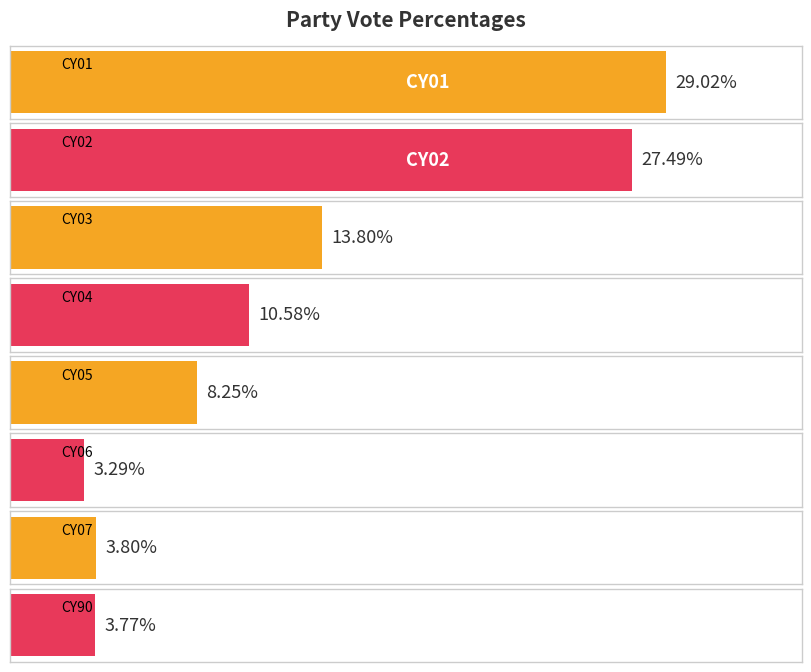

Are the bars horizontal?

Yes